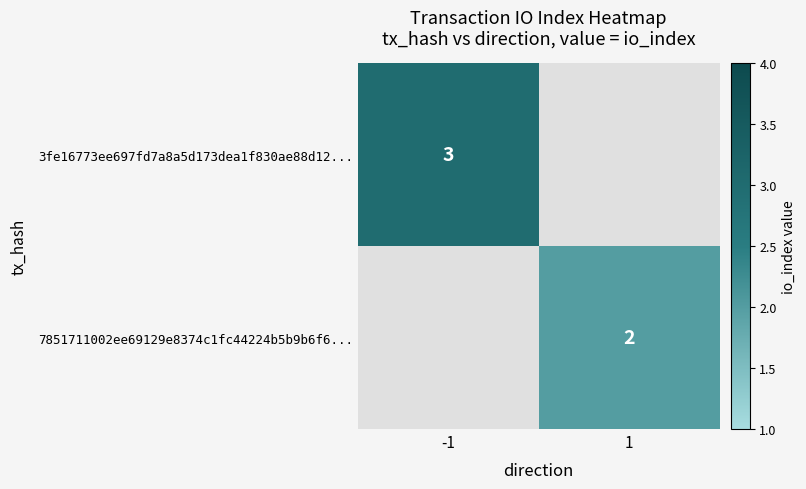

Which label corresponds to the smallest value in the chart?

1